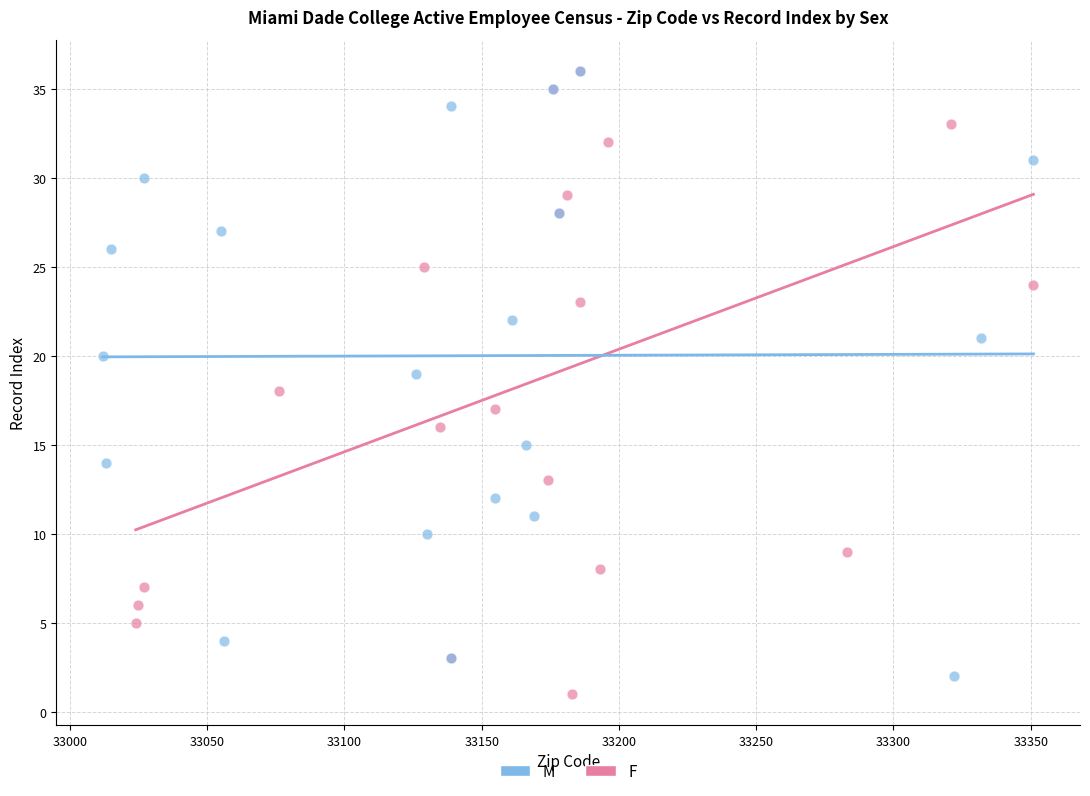

What are all the series names shown in the legend?

M, F